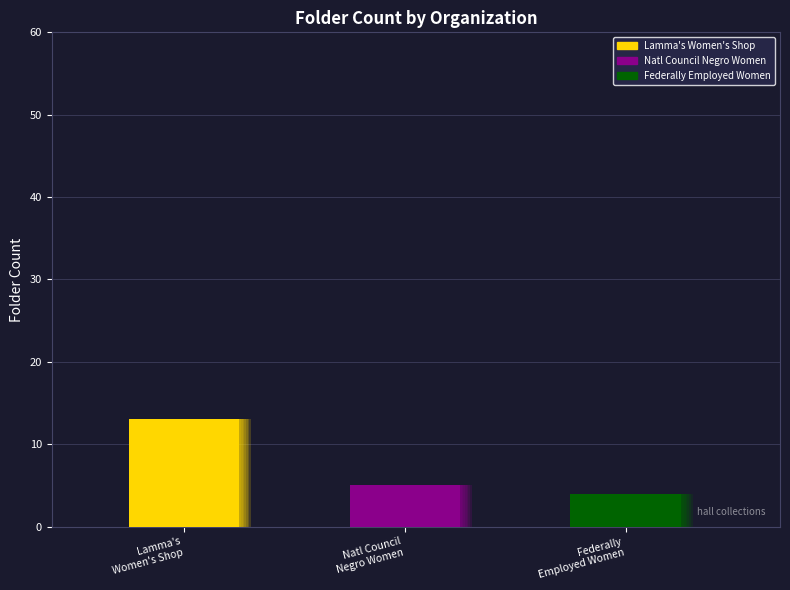

Where is the data nearest to the value 8?

National Council of Negro Women, Inc.